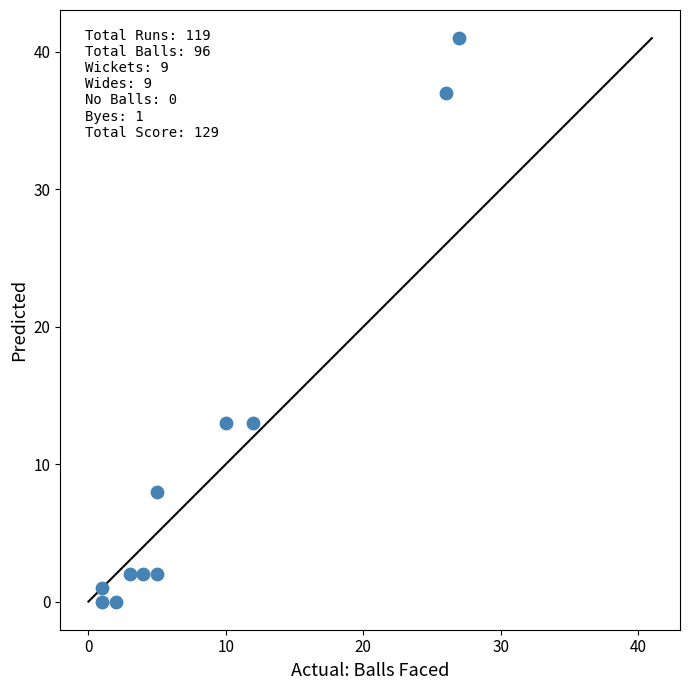

What is the average X value?

9